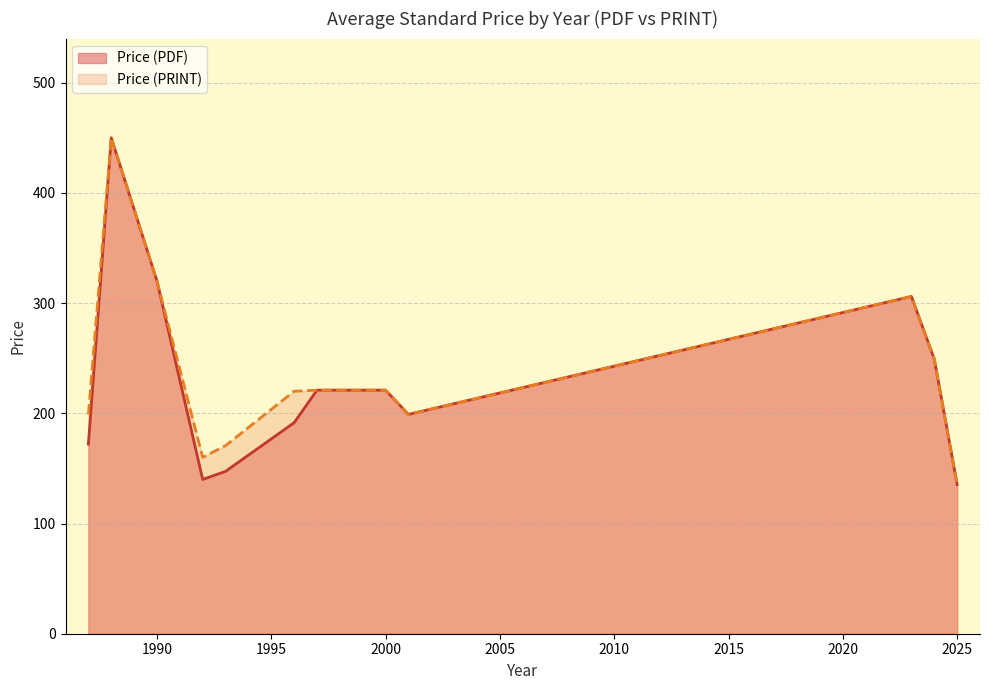

What are all the series names shown in the legend?

Price (PDF), Price (PRINT)